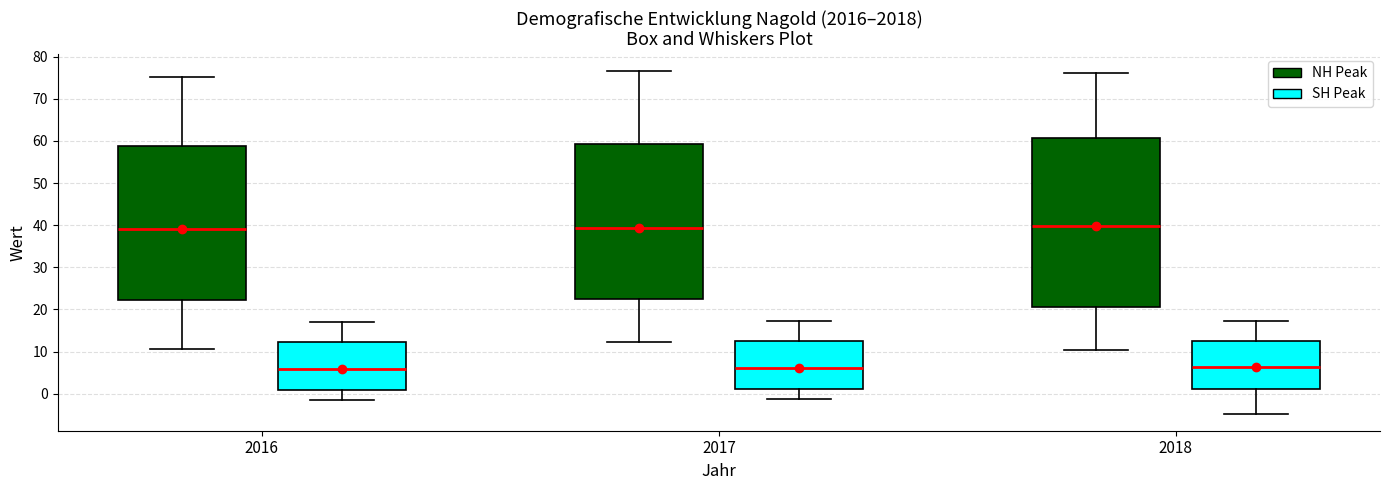

Reading left to right, transcribe this box plot: for each box, give where its median line is, the range the box spans, and where its two whiskers end, as read against the y-axis. The values are not printed on the chart, so give them approximately, as read against the axis.

2016 (NH Peak): median 39, box 22 to 59, whiskers 11 to 75
2016 (SH Peak): median 6, box 1 to 12, whiskers -1 to 17
2017 (NH Peak): median 39, box 22 to 59, whiskers 12 to 77
2017 (SH Peak): median 6, box 1 to 12, whiskers -1 to 17
2018 (NH Peak): median 40, box 21 to 61, whiskers 10 to 76
2018 (SH Peak): median 6, box 1 to 13, whiskers -5 to 17